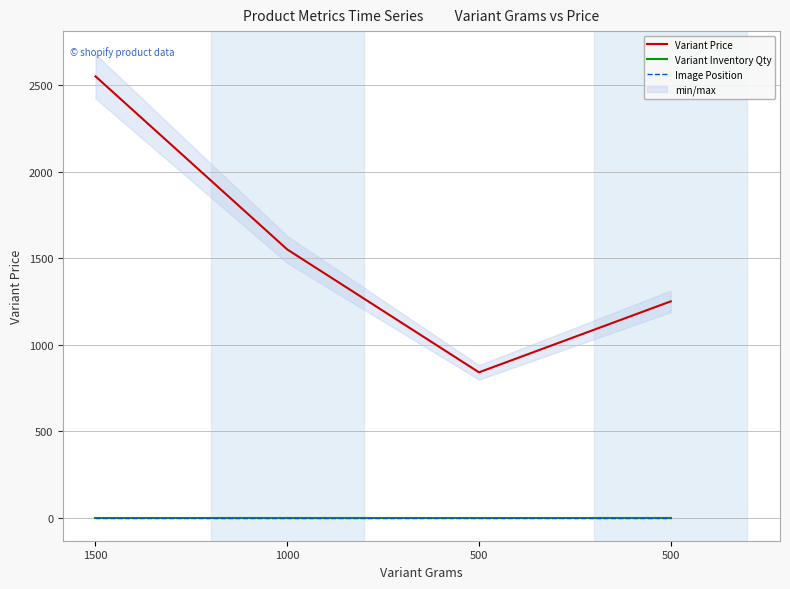

What is the greatest value displayed?

2550